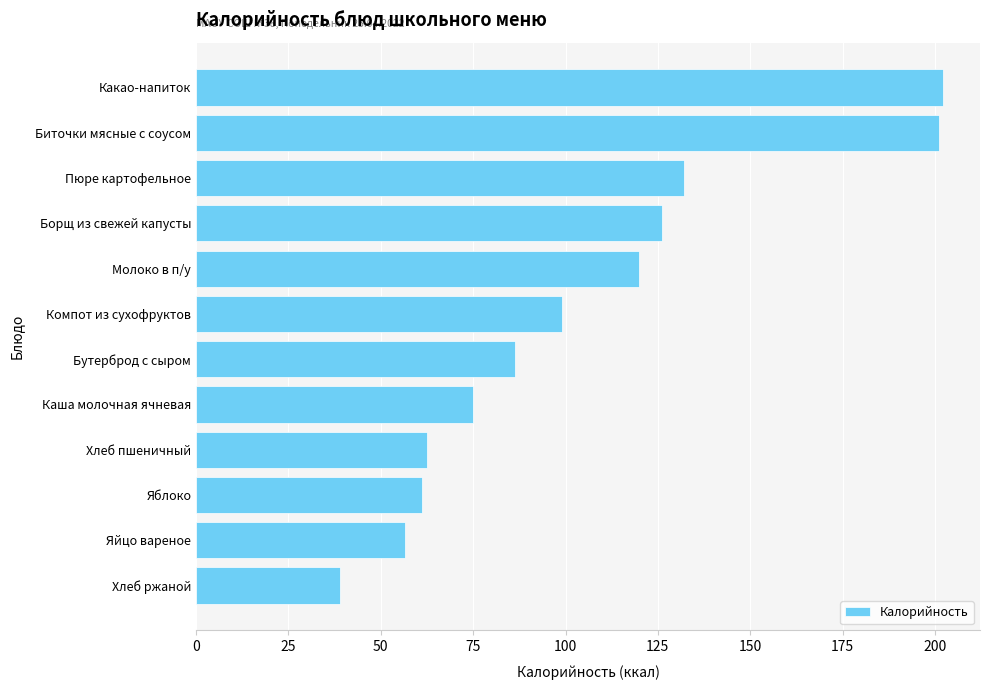

How many values are below 99?

6